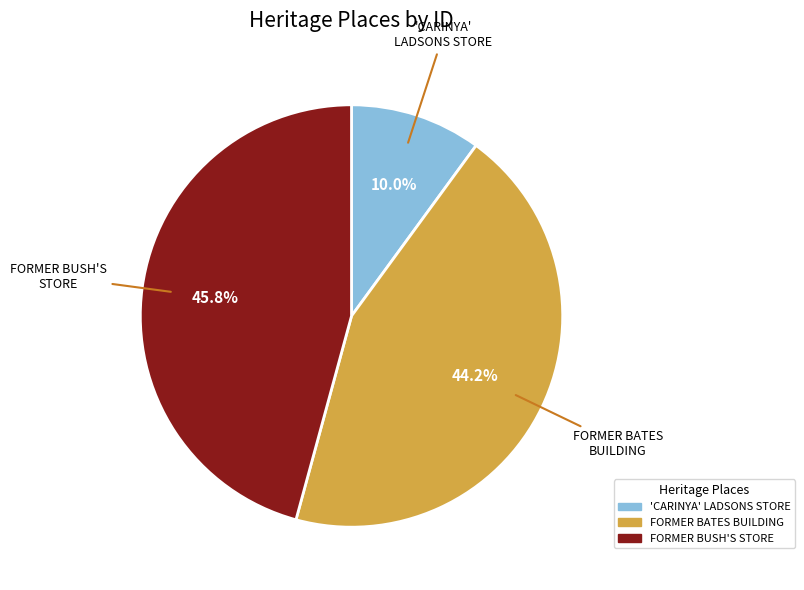

What percentage do 'CARINYA' LADSONS STORE and FORMER BATES BUILDING together represent?

54.2%